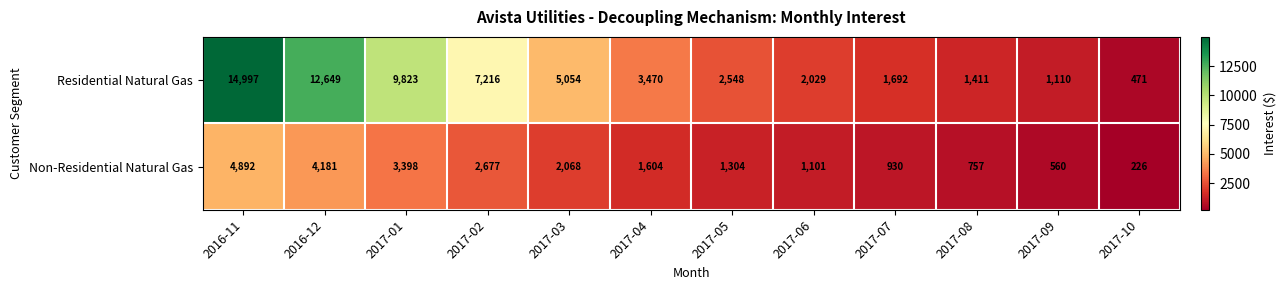

Reading left to right, extract all data points from this chart.

Residential Natural Gas: 14997	12649	9823	7216	5054	3470	2548	2029	1692	1411	1110	471
Non-Residential Natural Gas: 4892	4181	3398	2677	2068	1604	1304	1101	930	757	560	226